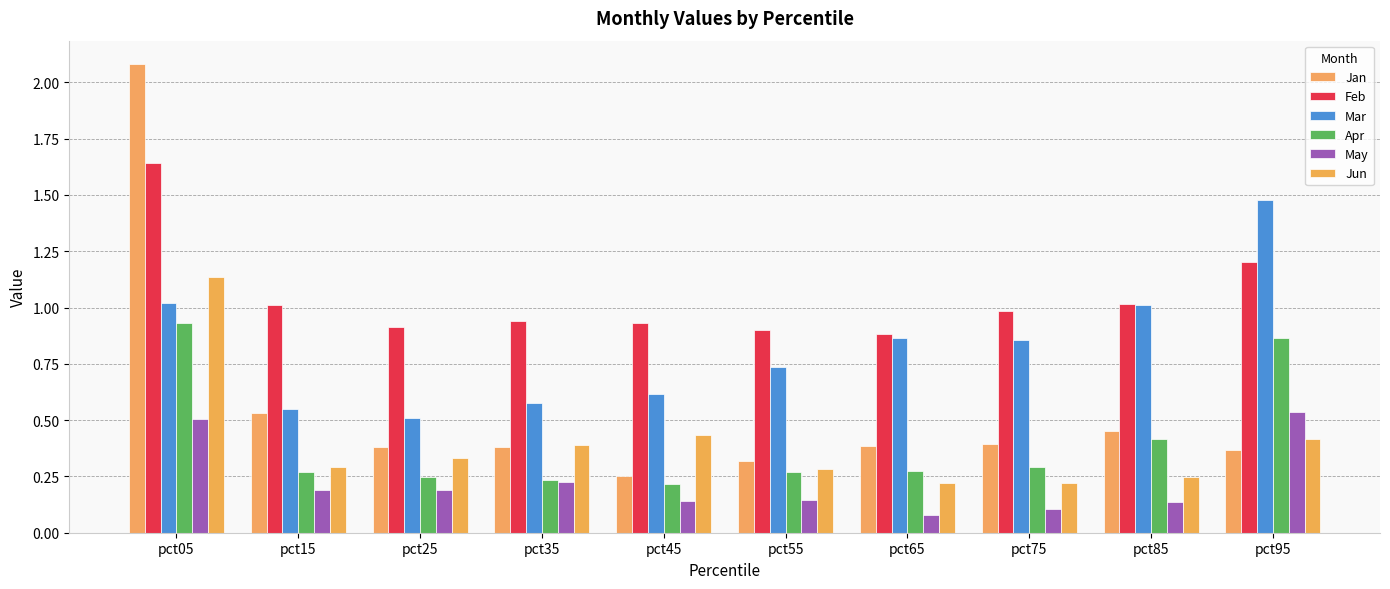

Does the chart contain any negative values?

No